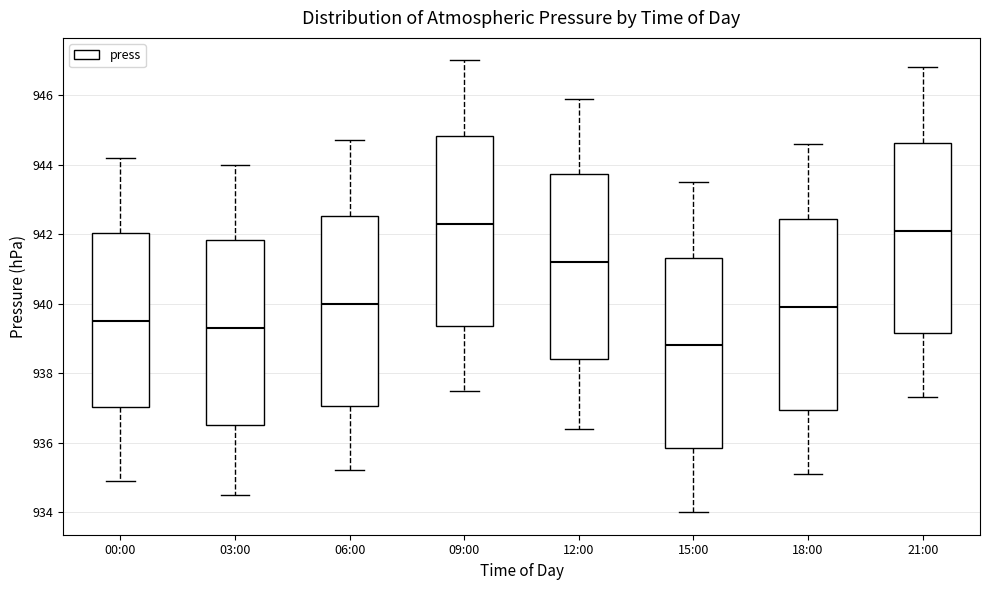

Which box's median line is the highest?

09:00